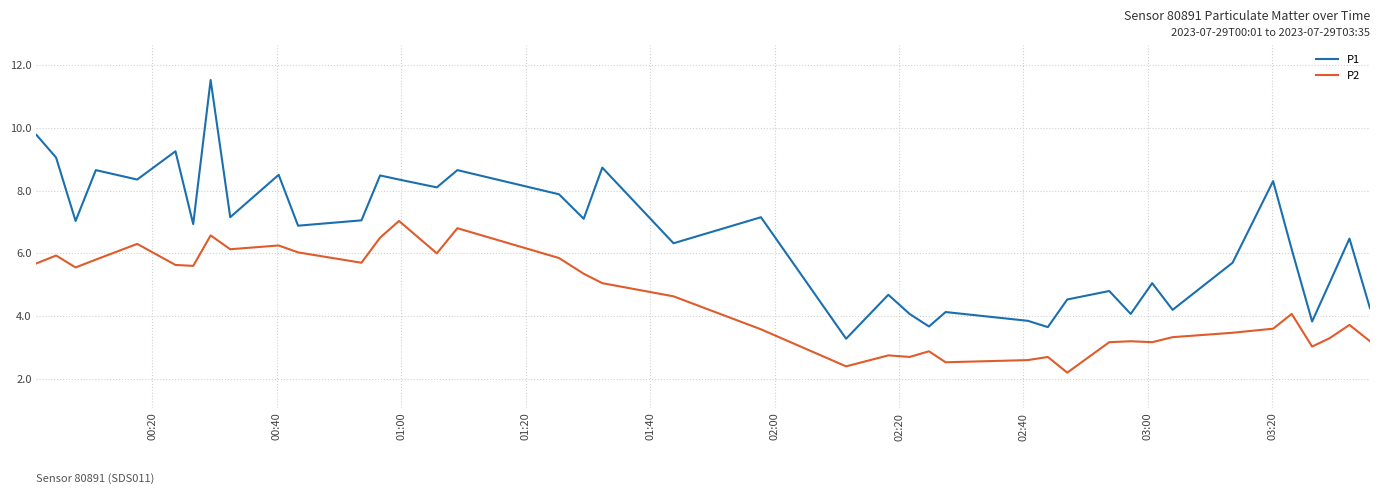

What is the difference between the maximum and minimum values in the P2 series?

4.8